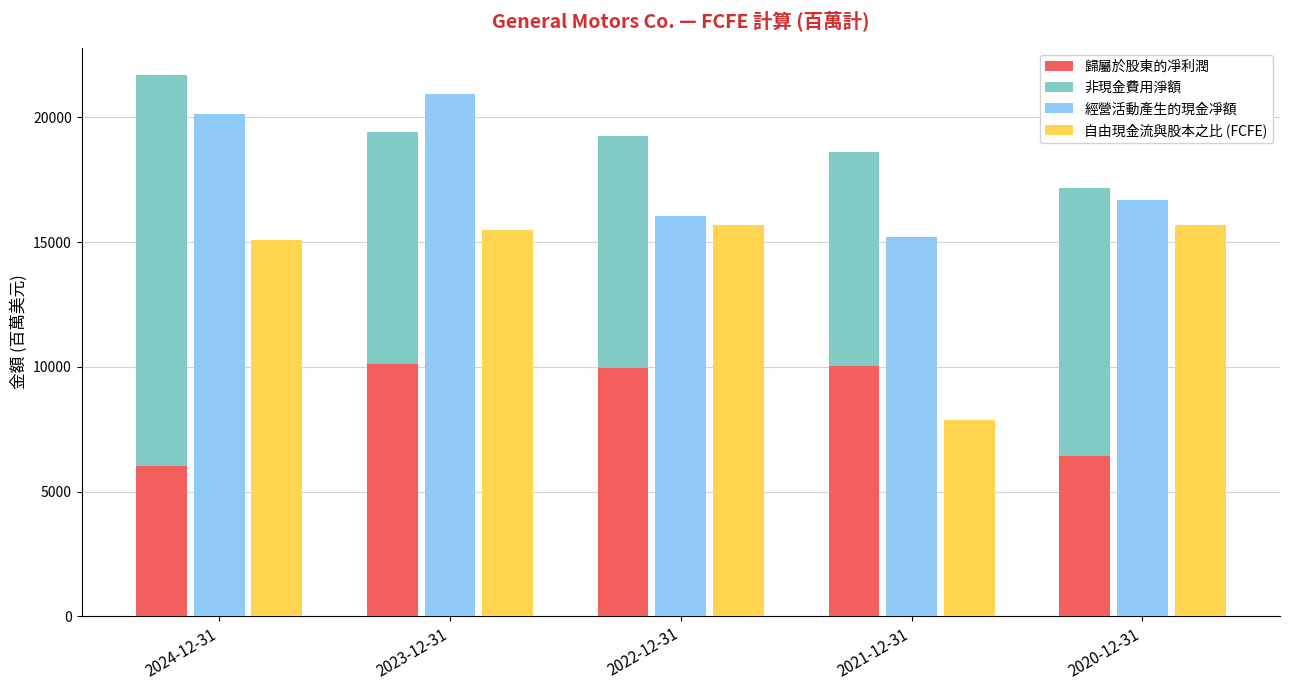

What is the minimum value shown in the chart?

6008